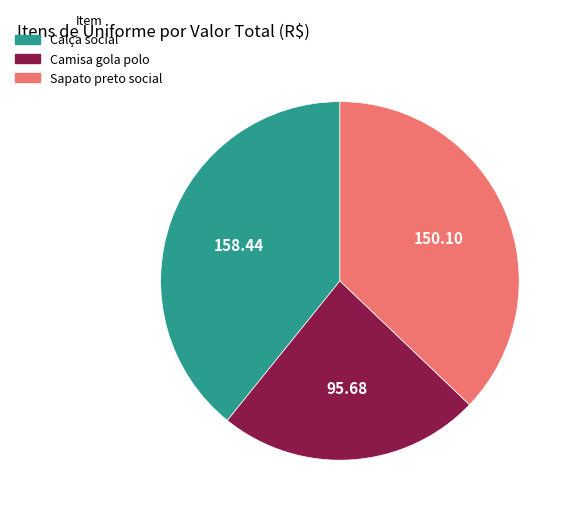

What is the smallest slice in the pie chart?

Camisa gola polo